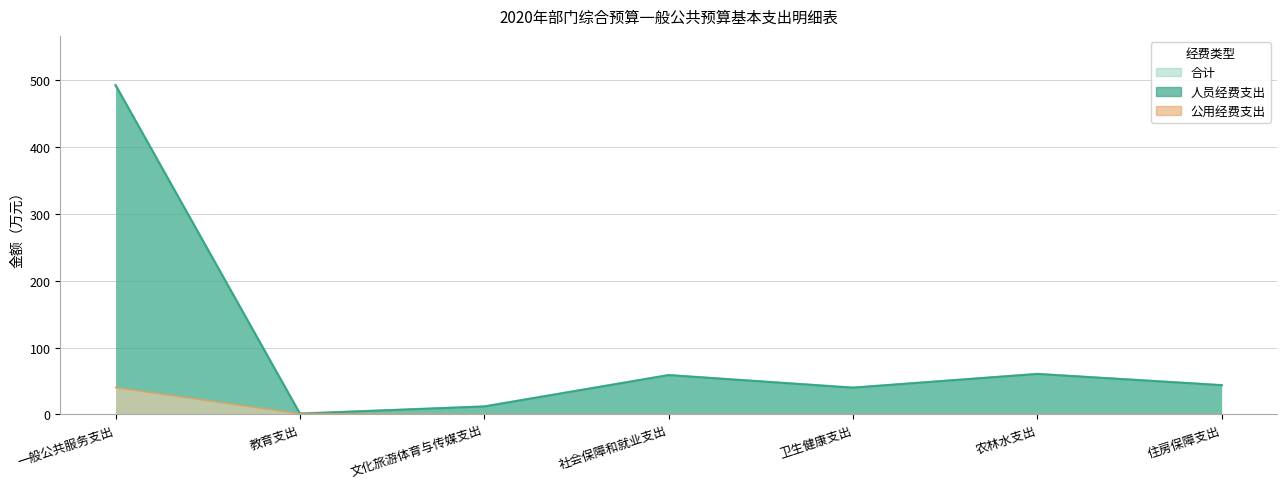

The value of 合计 at 教育支出 is 0.3. True or false?

False